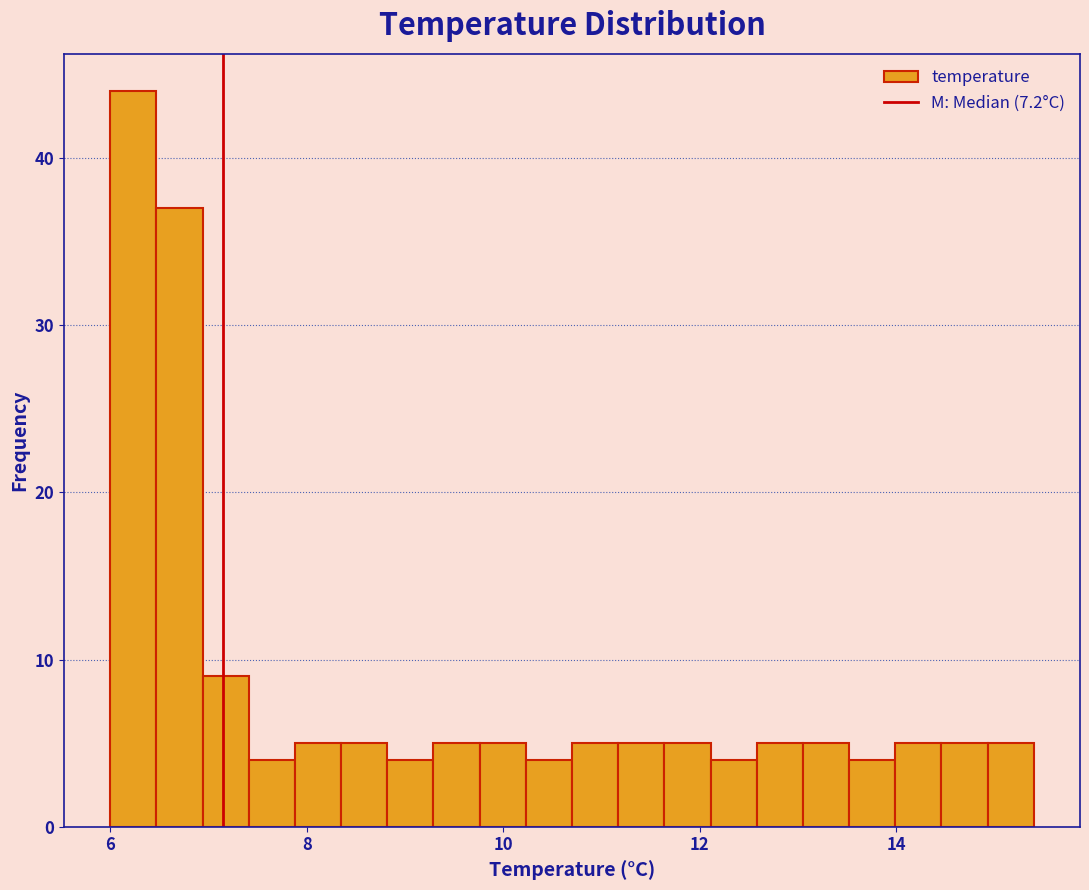

Read against the x-axis, roughly where is the centre of the tallest bar?

6.2